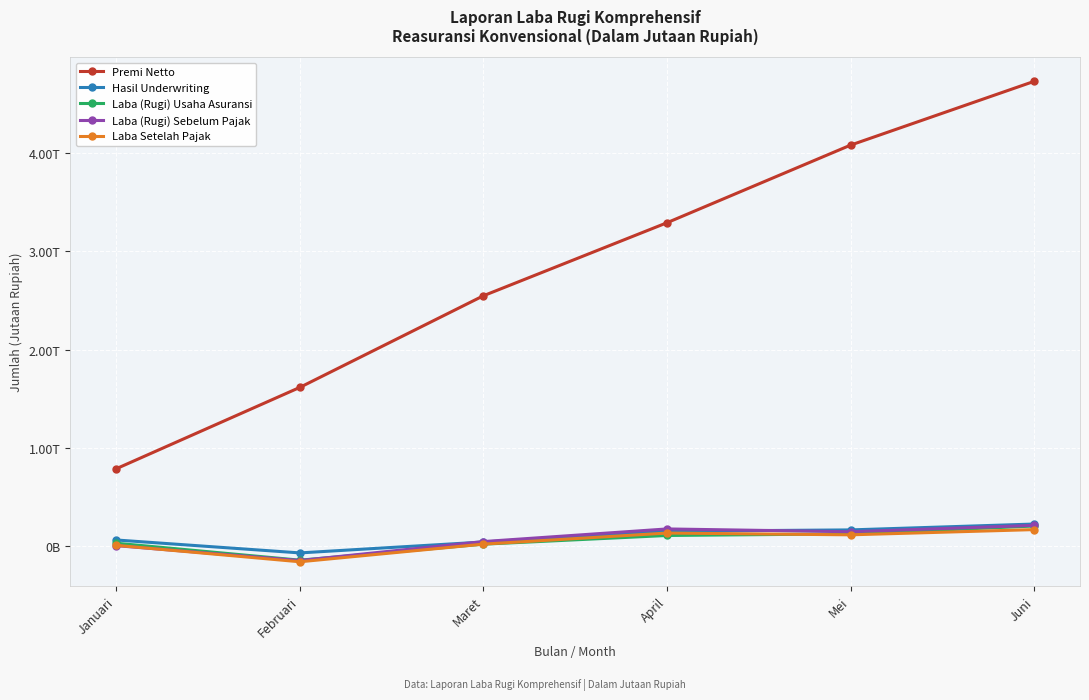

Where does the Premi Netto series first go above 3?

April